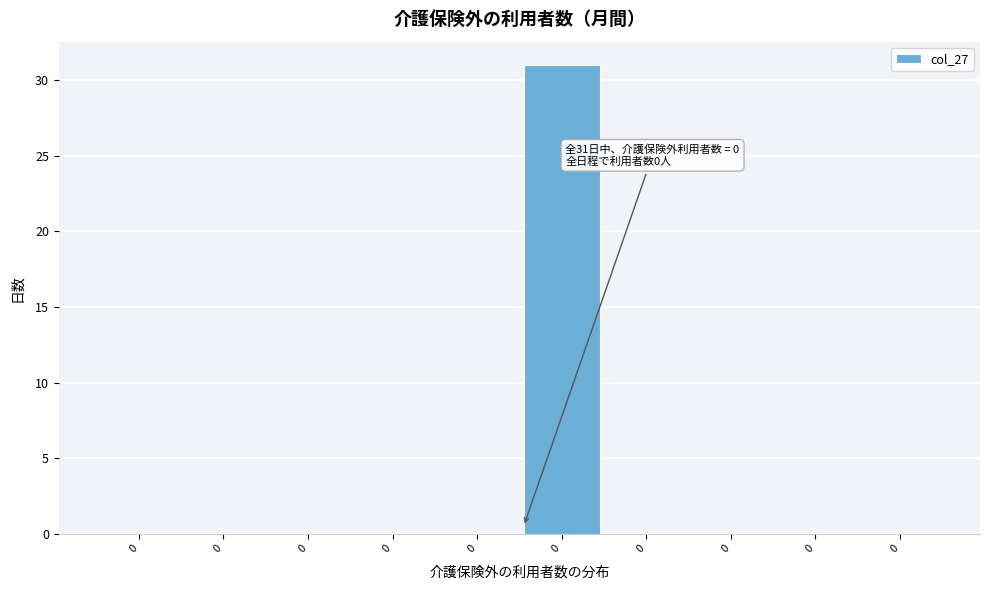

How many distinct data groups are displayed?

1